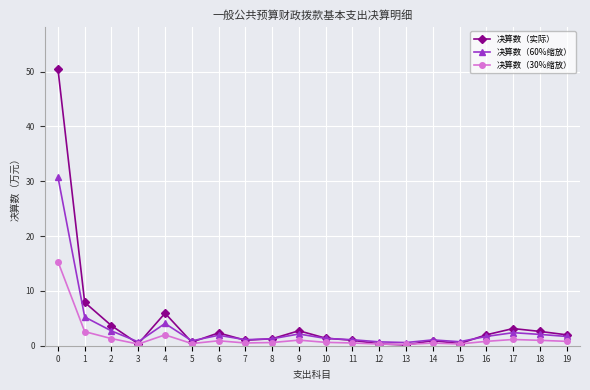

True or false: 决算数（30%缩放） has more than 2 interior local peaks.

True